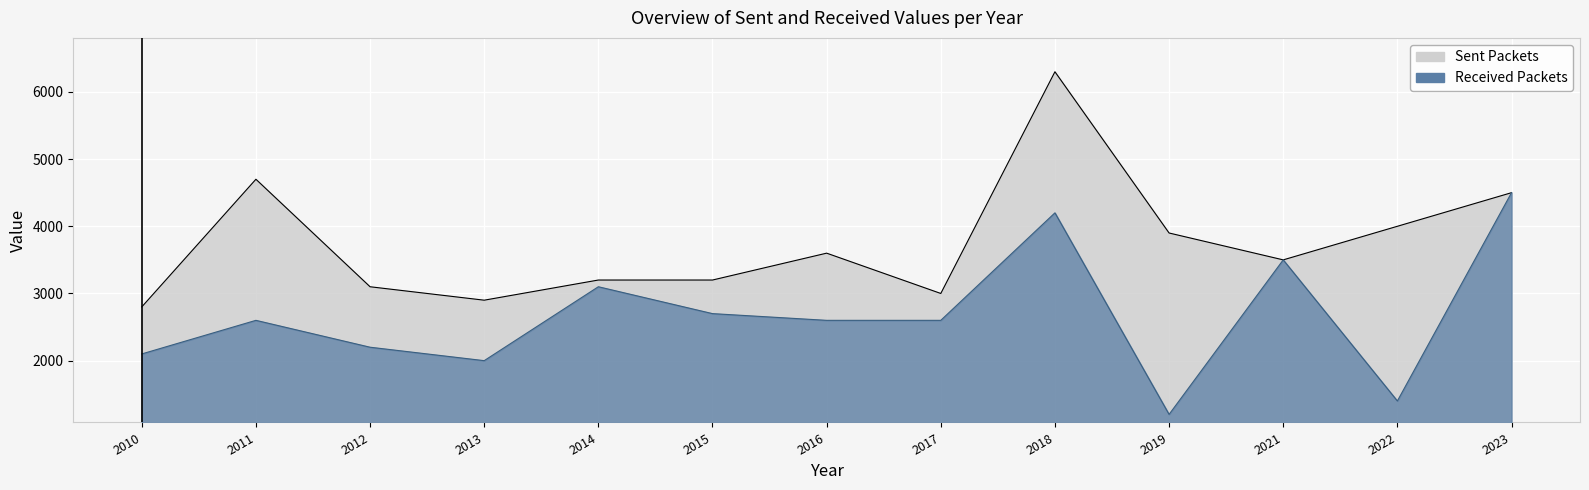

List the labels in order of Received Packets value, largest first.

2023, 2018, 2021, 2014, 2015, 2011, 2016, 2017, 2012, 2010, 2013, 2022, 2019